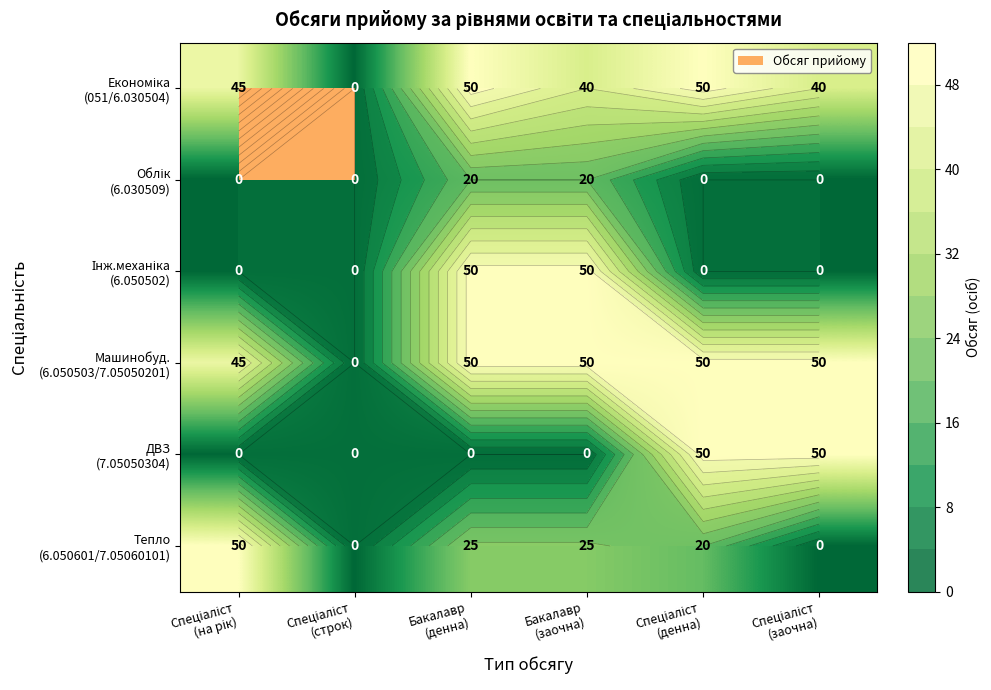

Between Спеціаліст (на рік) and Бакалавр (заочна), which series saw the biggest shift?

Інж.механіка (6.050502)